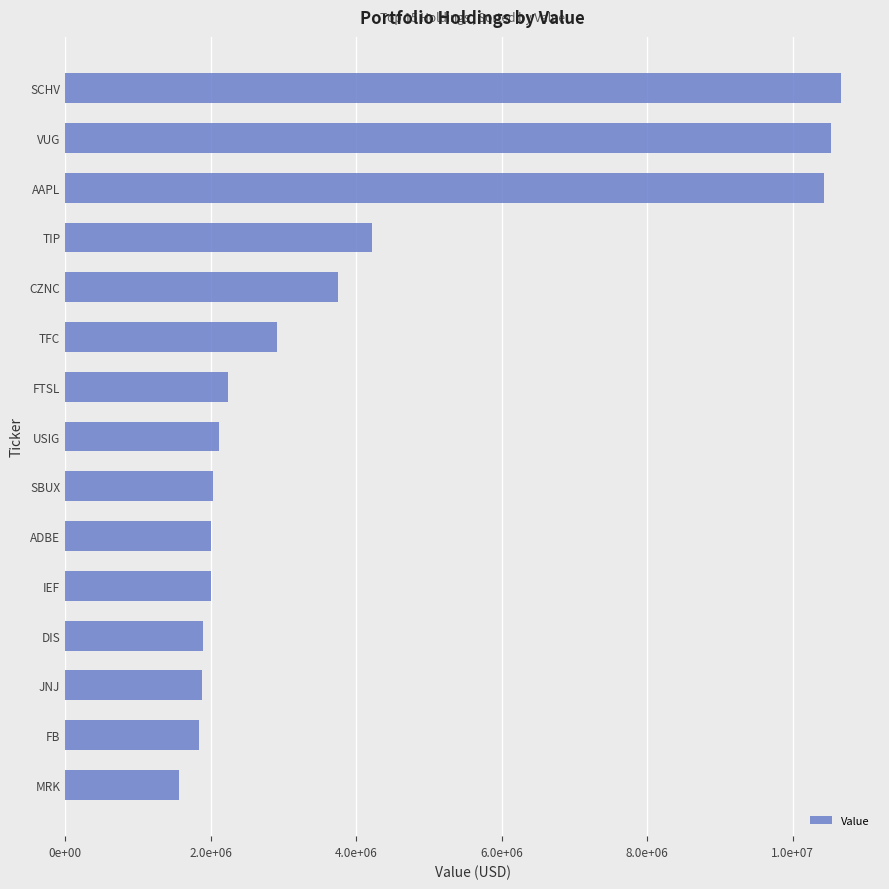

Does the chart contain any negative values?

No